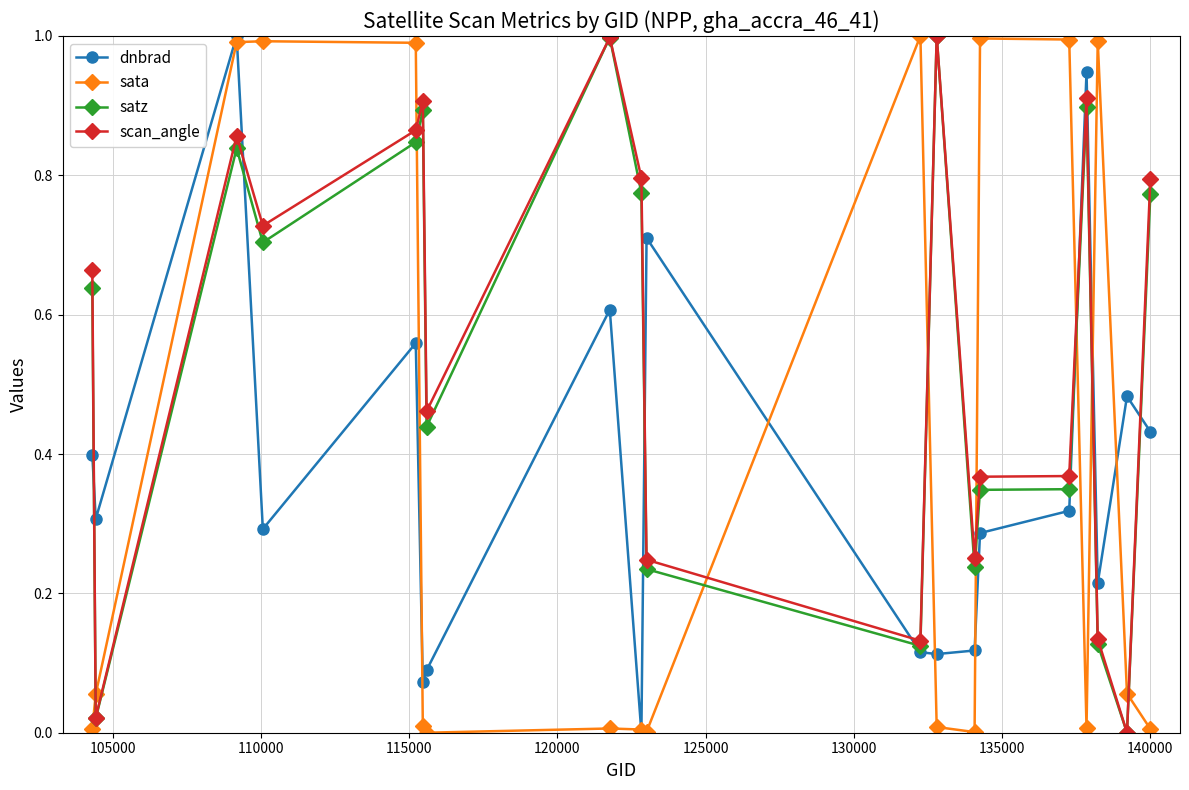

True or false: dnbrad has more than 0 points higher than both neighbors.

True